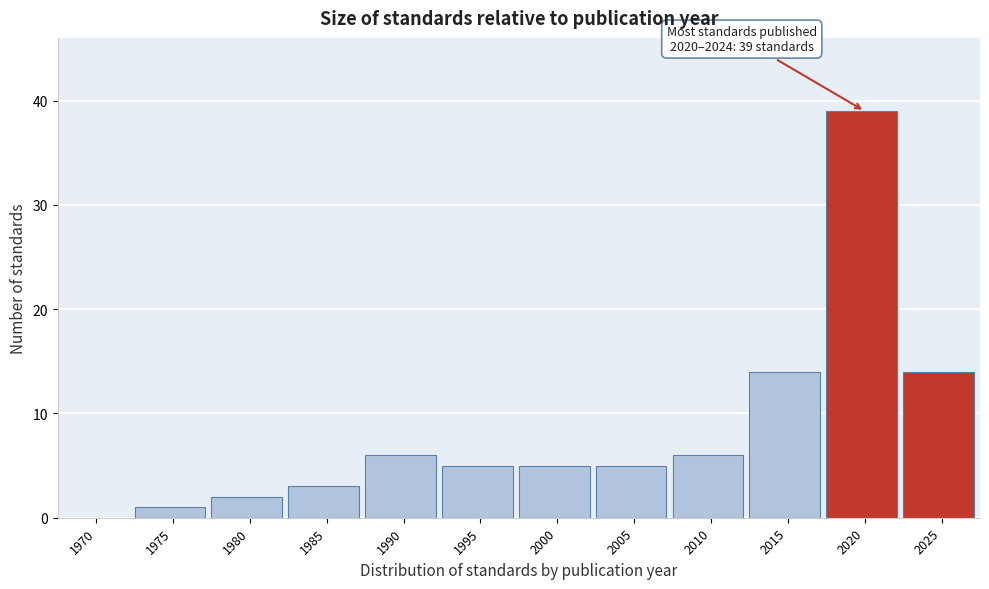

Reading left to right, transcribe all the data shown in this chart.

1970=0	1975=1	1980=2	1985=3	1990=6	1995=5	2000=5	2005=5	2010=6	2015=14	2020=39	2025=14